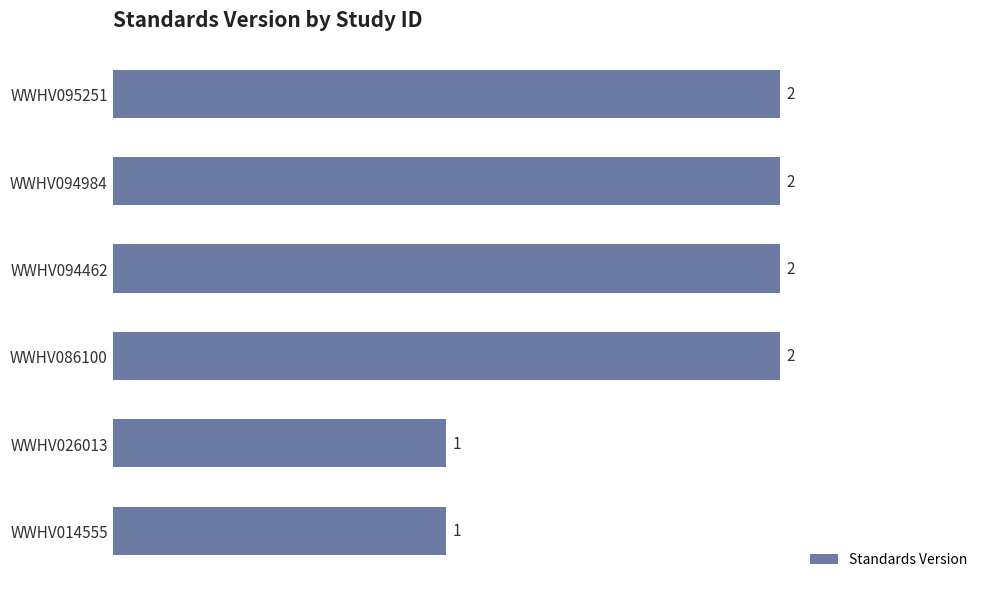

Approximately how many times larger is the value at WWHV095251 compared to WWHV086100?

1.0